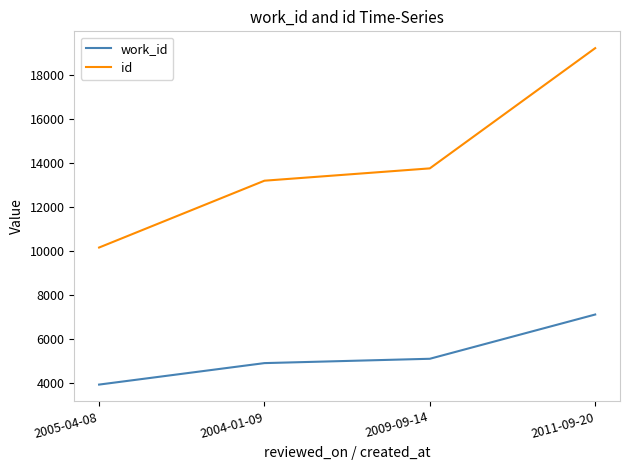

The value of work_id at 2004-01-09 is 7416. True or false?

False